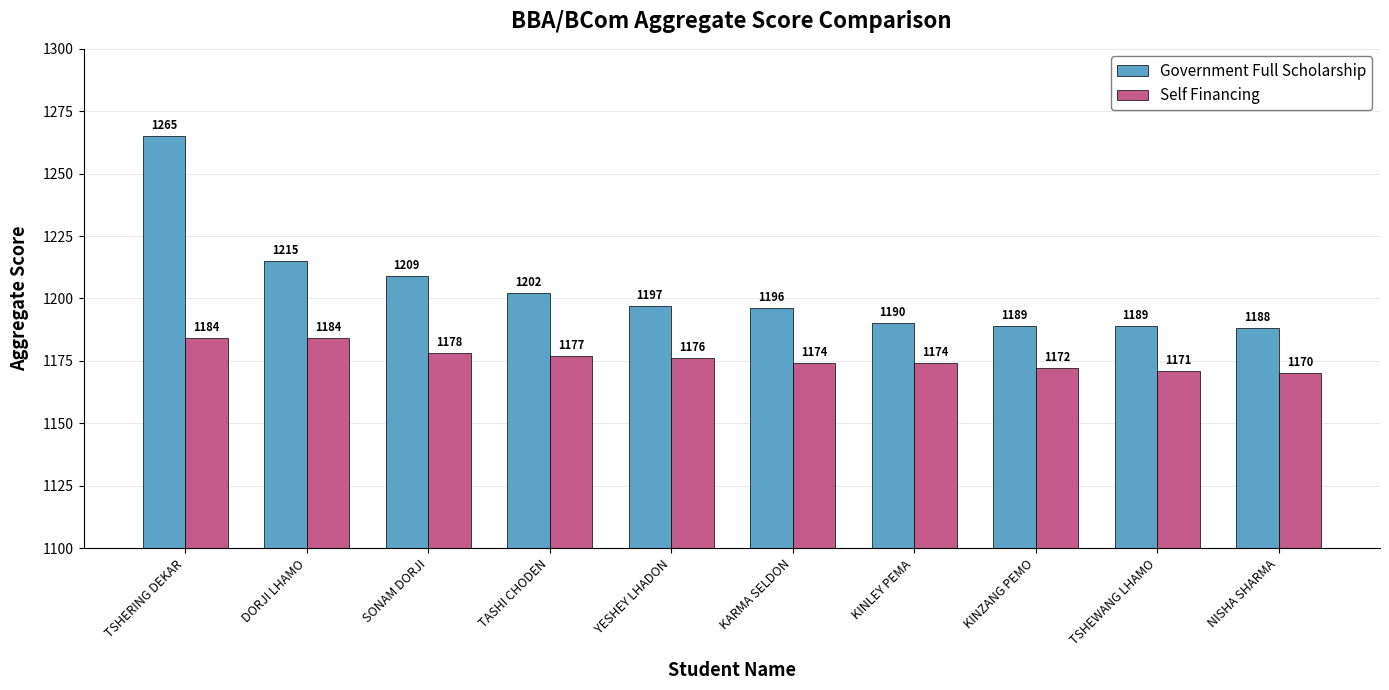

Which series has the largest total across all categories?

Government Full Scholarship